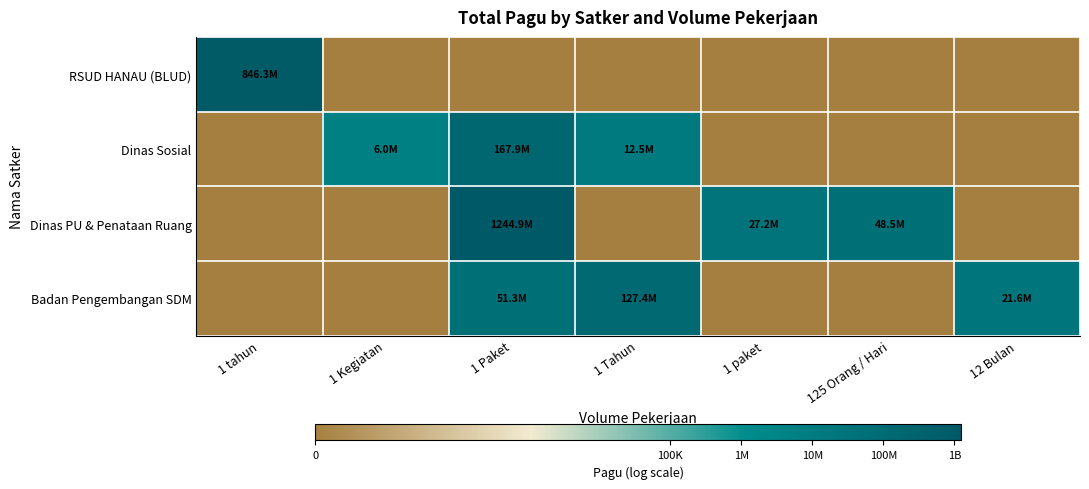

Which series has the largest total across all categories?

Dinas PU & Penataan Ruang